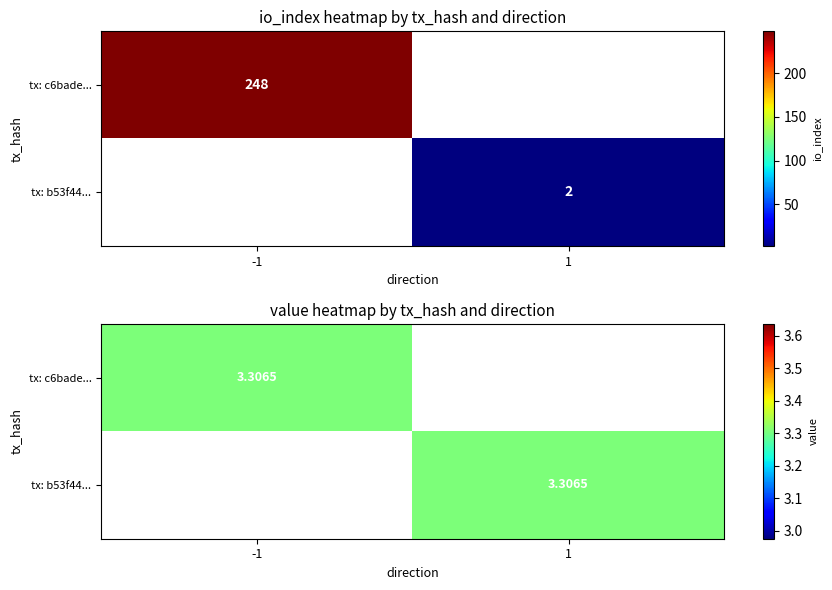

How many c6bade9870a5ecc16cab2317484a9bf6097a22a values are between -1 and 248?

2